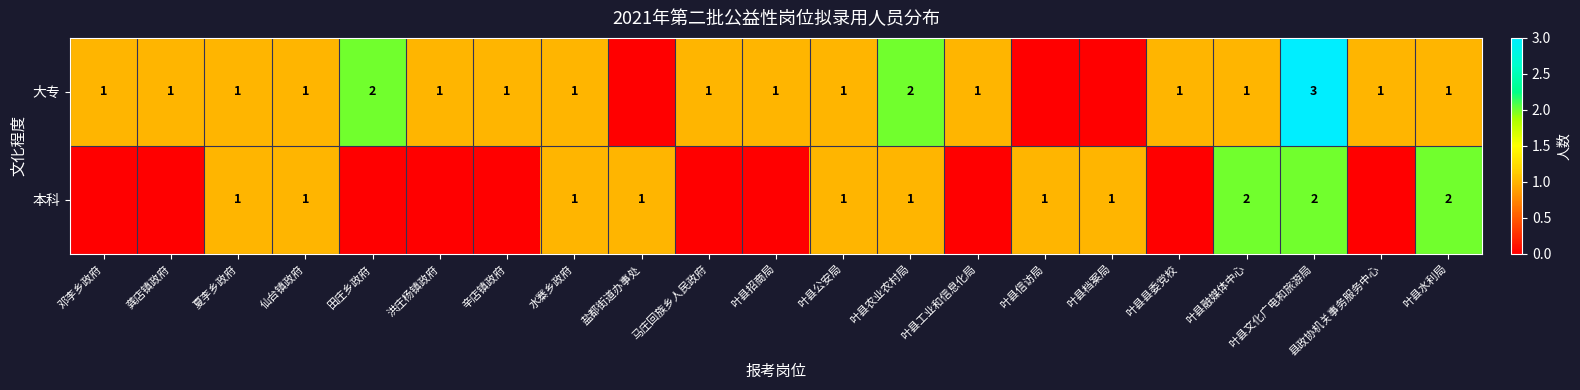

Is it true that 大专 equals 0 at 叶县工业和信息化局?

False